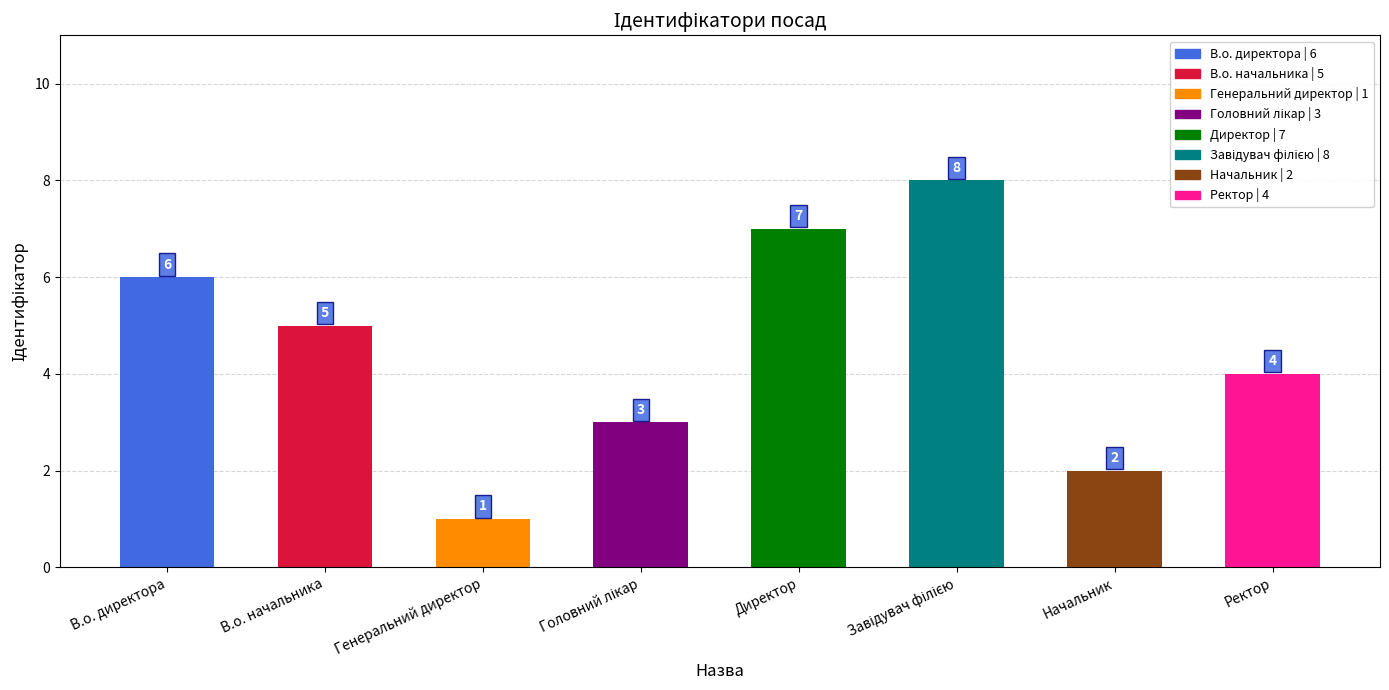

What is the greatest value displayed?

8